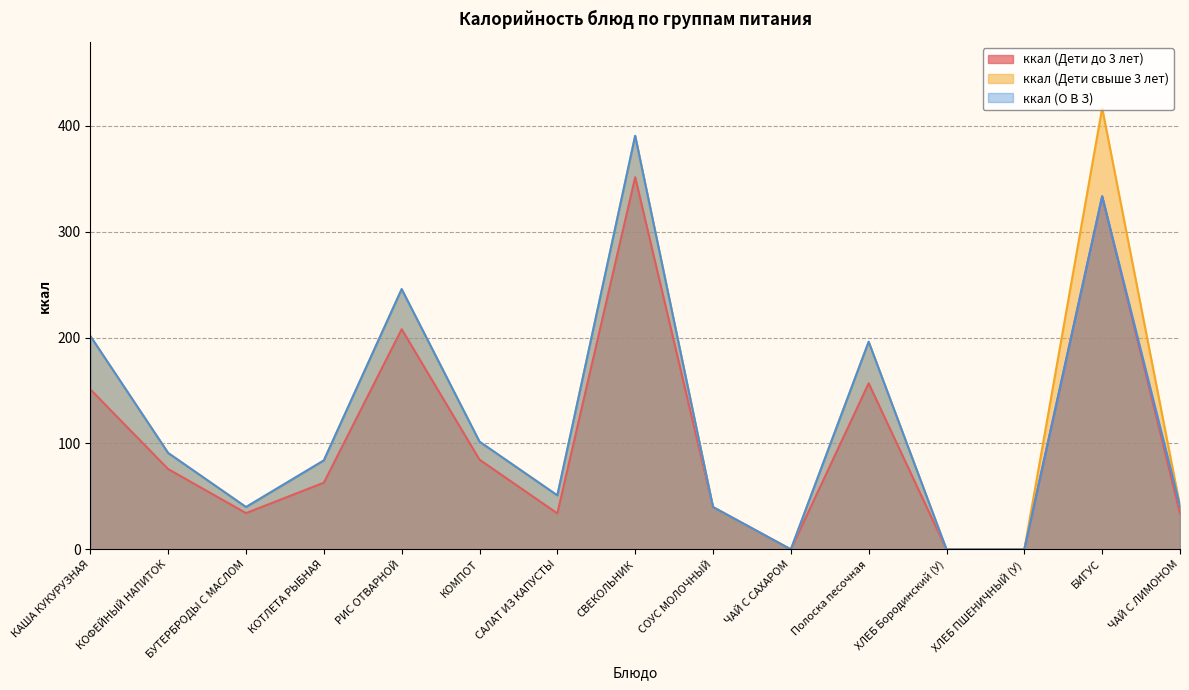

Is the value of ккал (Дети до 3 лет) at САЛАТ ИЗ КАПУСТЫ greater than the value of ккал (О В З) at ХЛЕБ Бородинский (У)?

Yes